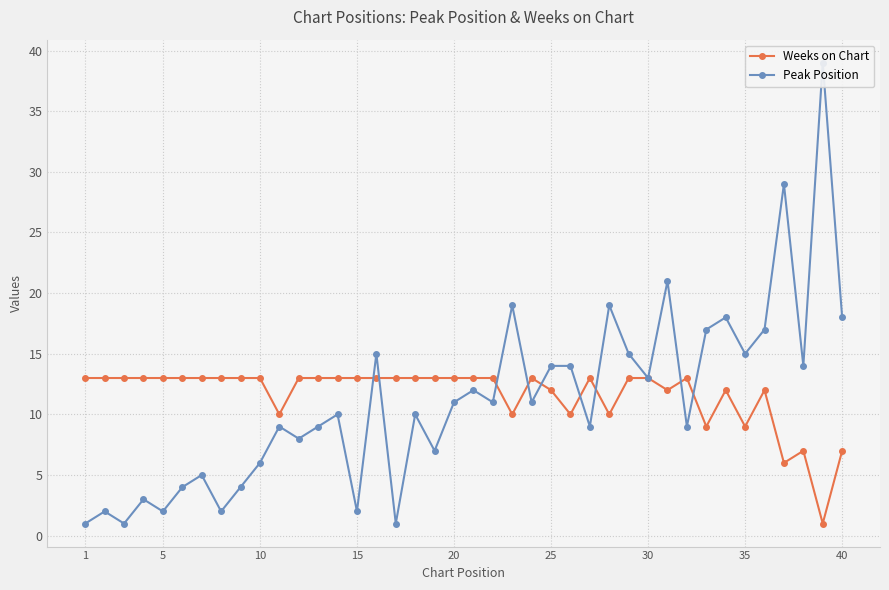

What is the difference between the Weeks on Chart values at 1 and 10?

0